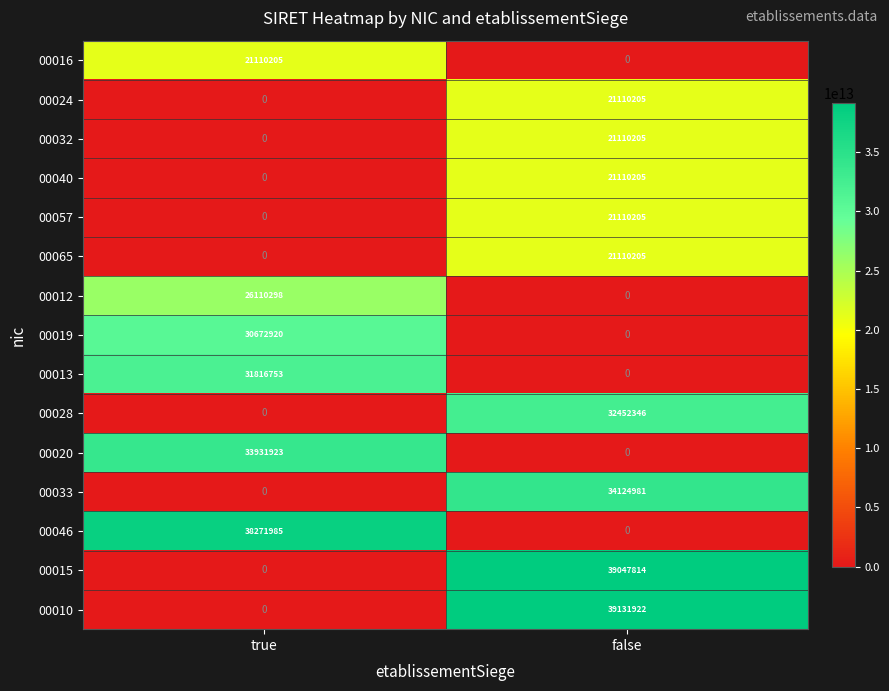

Reading left to right, list all the values displayed in this chart.

00016: 21110205	0
00024: 0	21110205
00032: 0	21110205
00040: 0	21110205
00057: 0	21110205
00065: 0	21110205
00012: 26110298	0
00019: 30672920	0
00013: 31816753	0
00028: 0	32452346
00020: 33931923	0
00033: 0	34124981
00046: 38271985	0
00015: 0	39047814
00010: 0	39131922